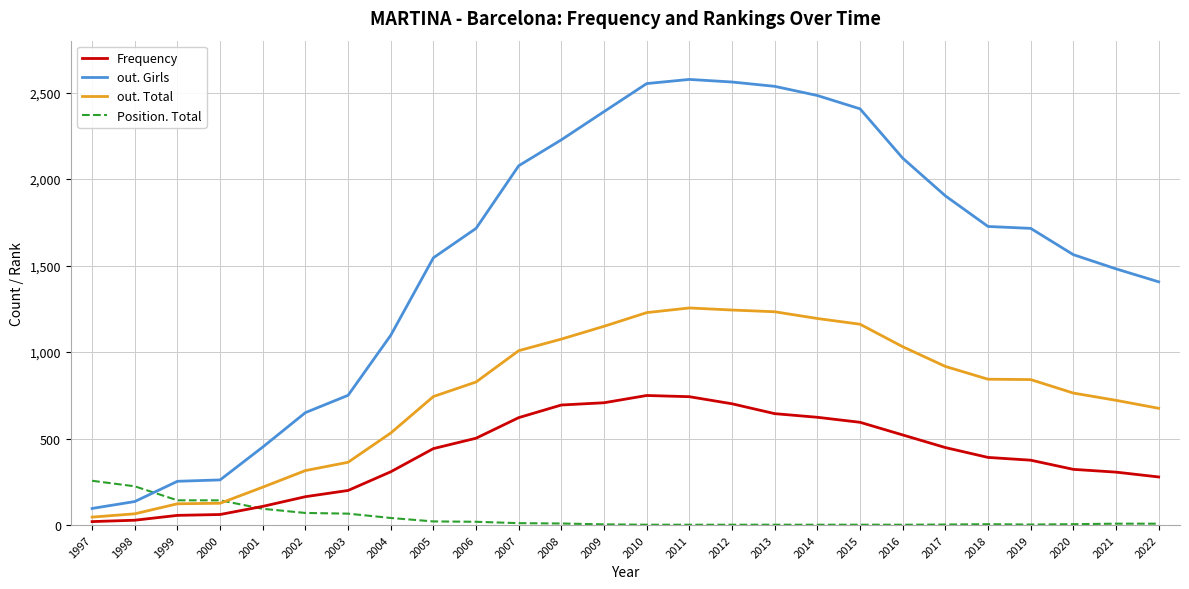

What is the greatest value displayed?

2576